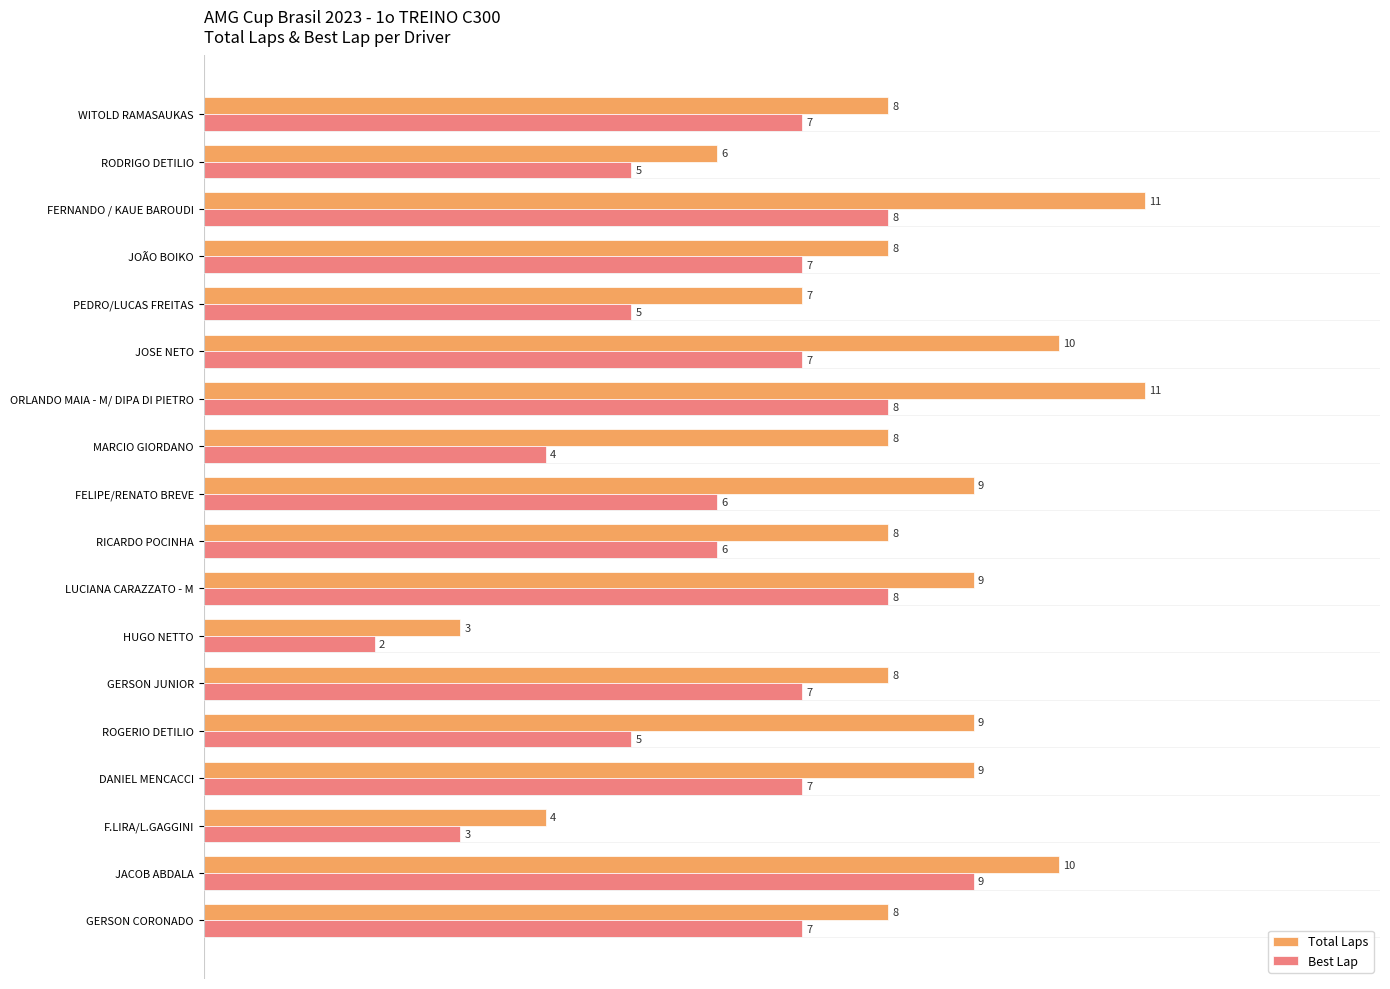

Which series has the largest total across all categories?

Total Laps